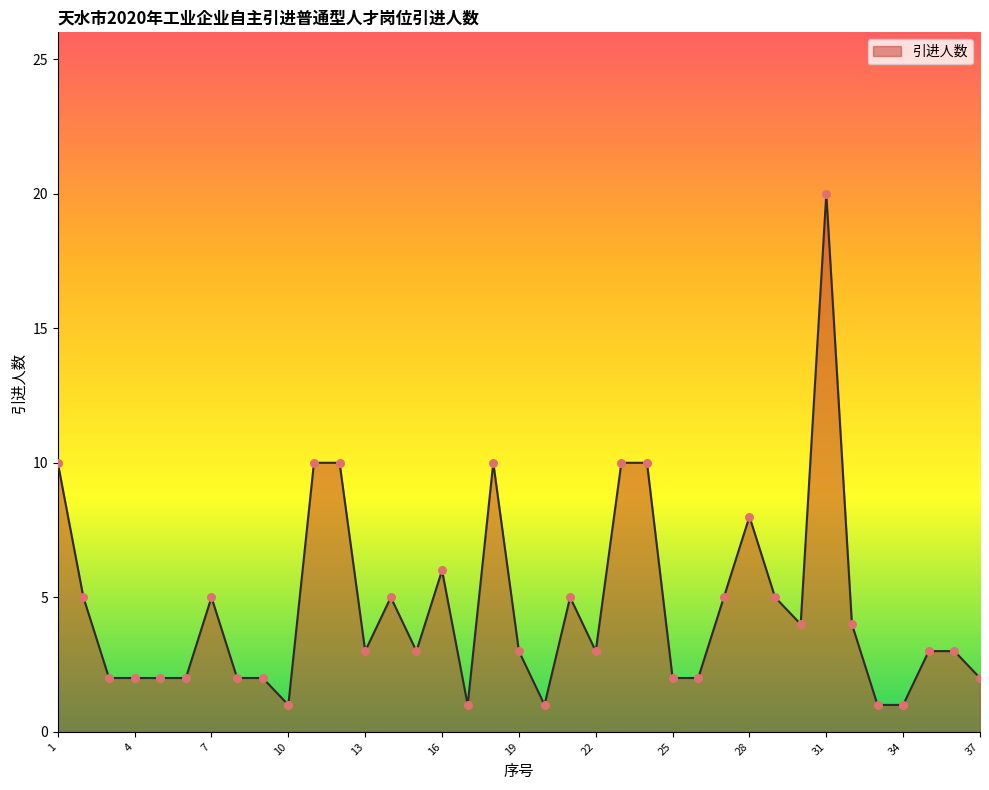

What is the difference between the maximum and minimum values?

19